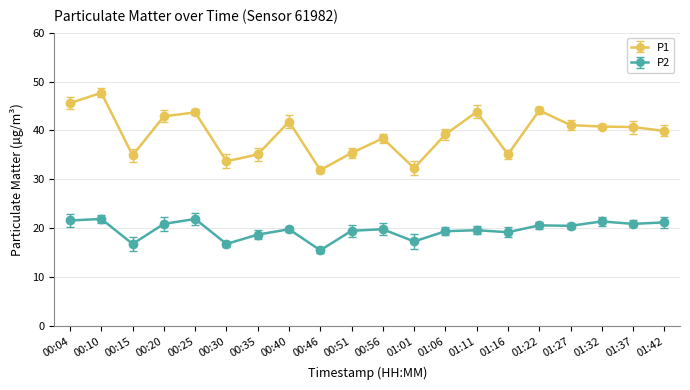

What position from the left is 00:25?

5